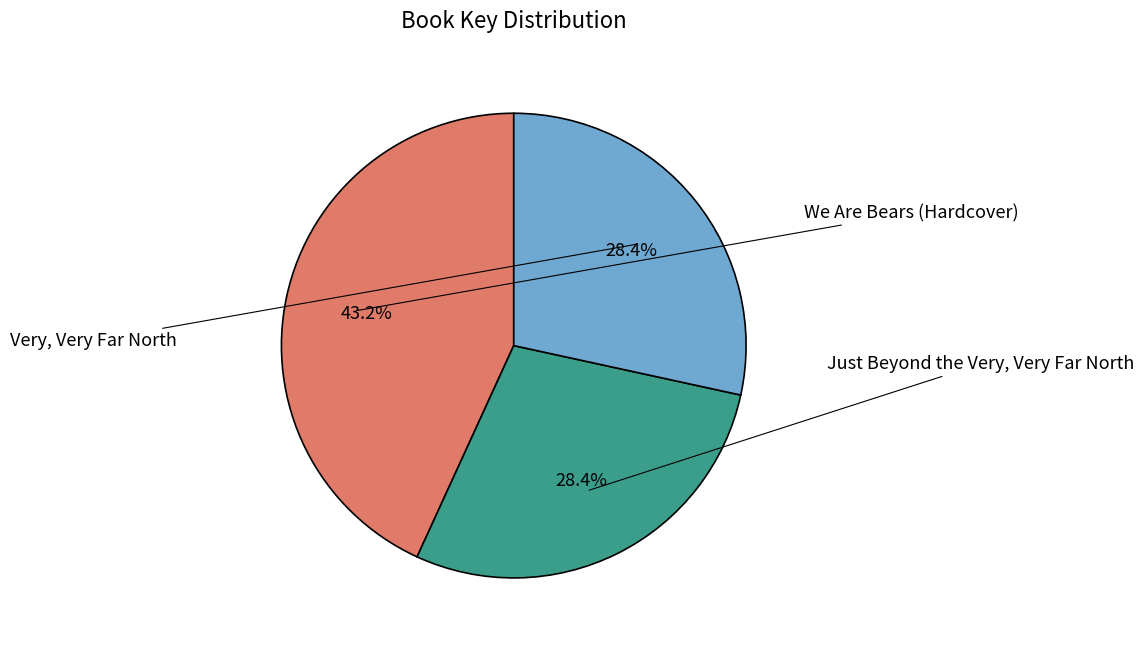

Is Very, Very Far North the majority of the pie?

No